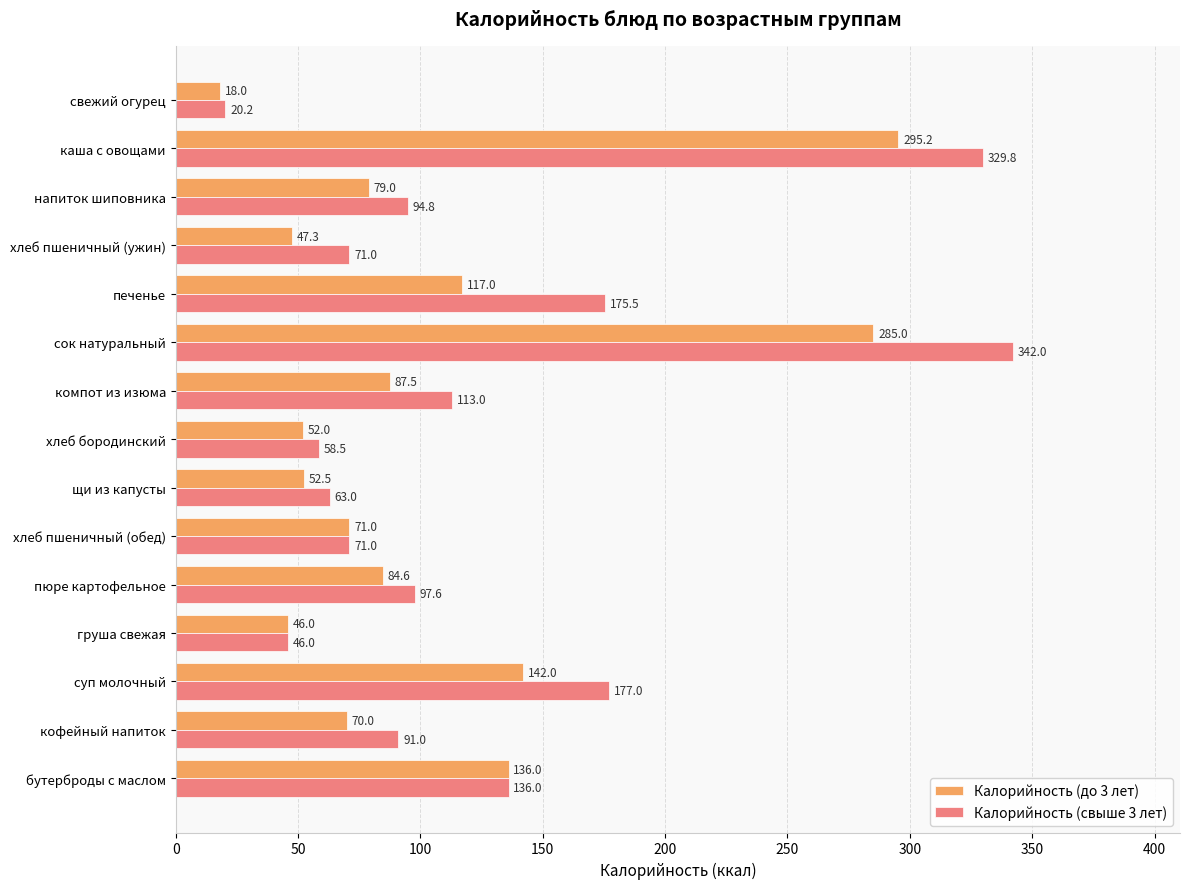

At хлеб бородинский, list the series in order from largest to smallest.

Калорийность (свыше 3 лет), Калорийность (до 3 лет)